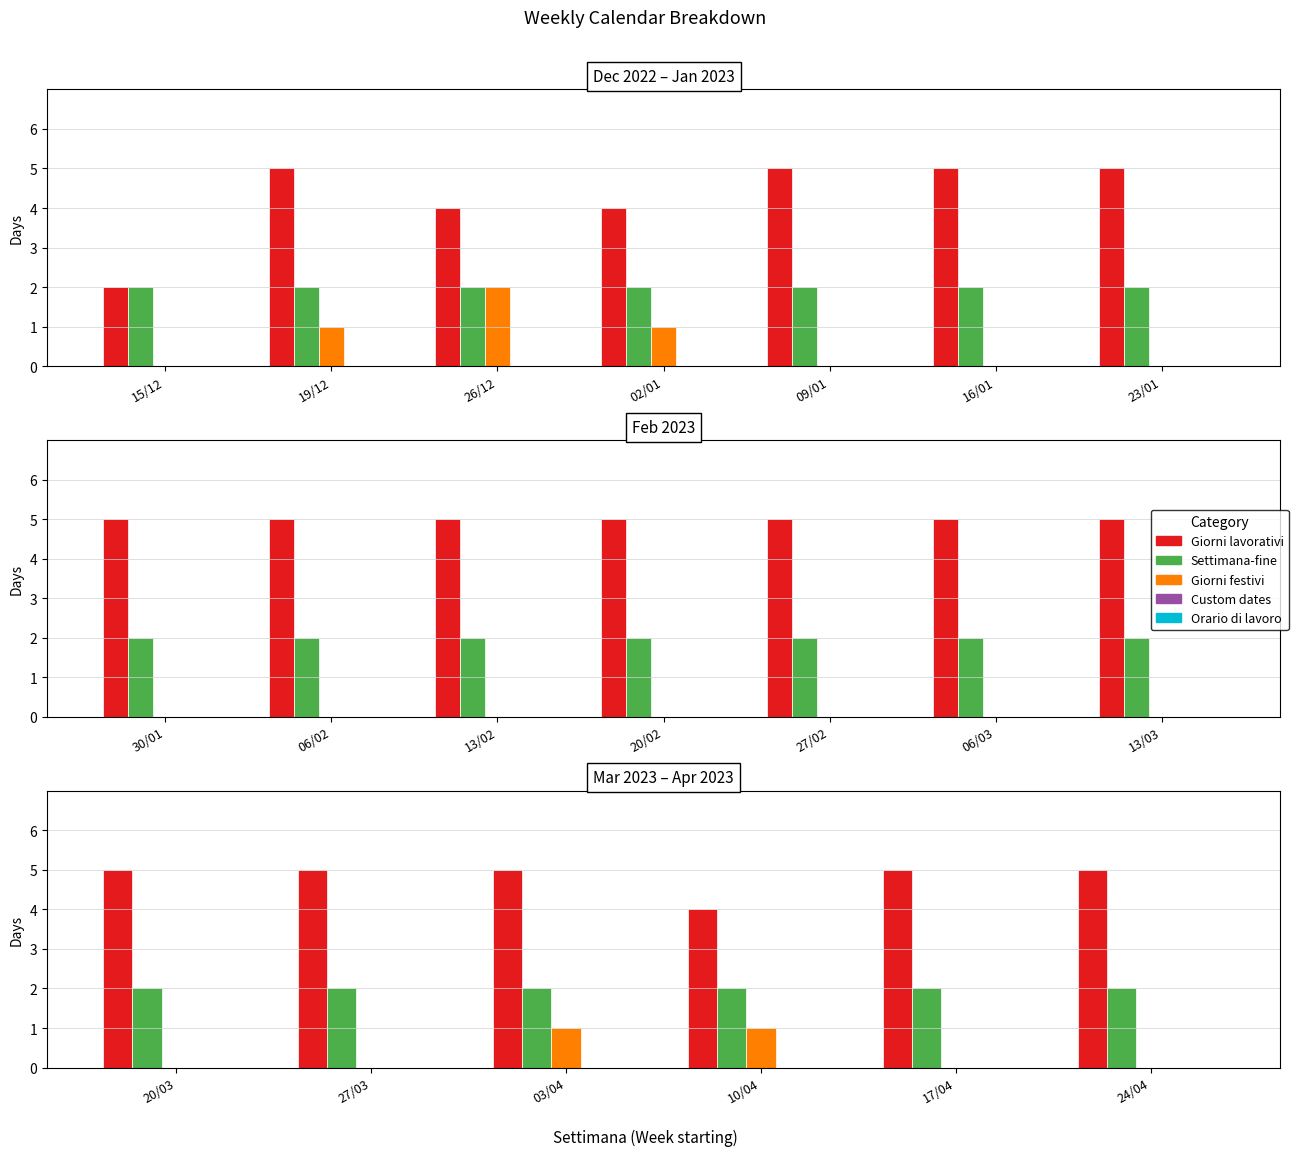

How many series are shown in this chart?

5